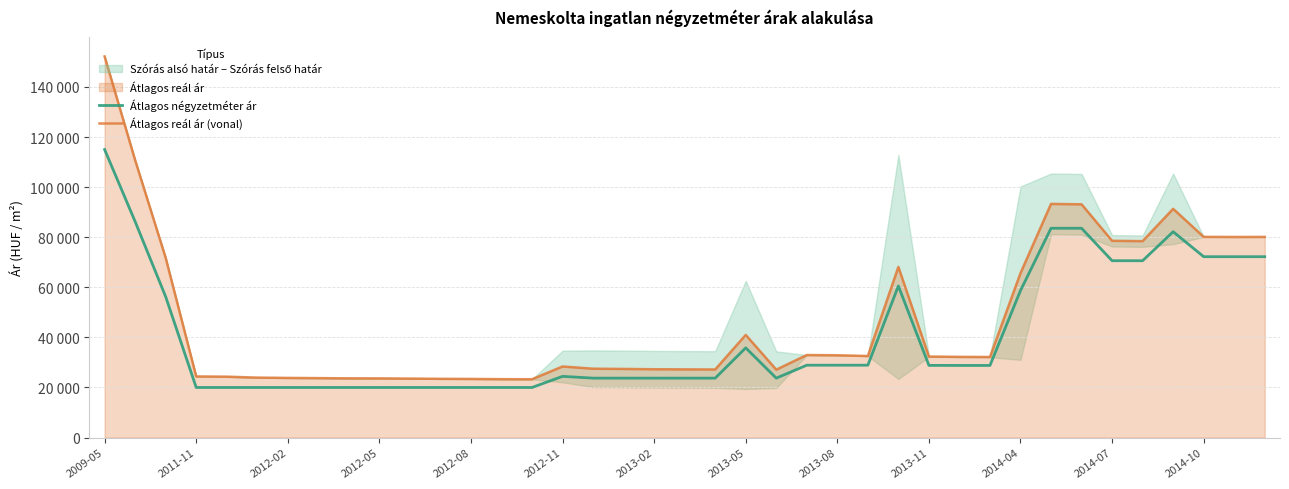

True or false: Átlagos négyzetméter ár has more than 2 points higher than both neighbors.

True